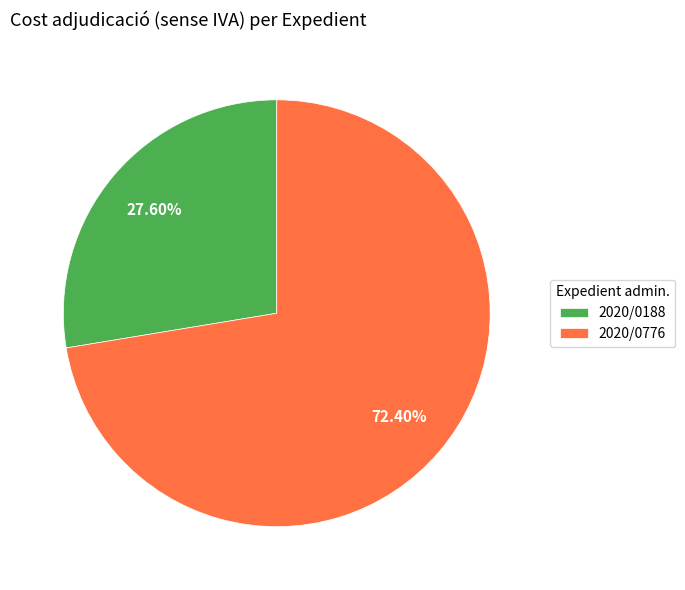

Which slice represents more than half of the pie?

2020/0776